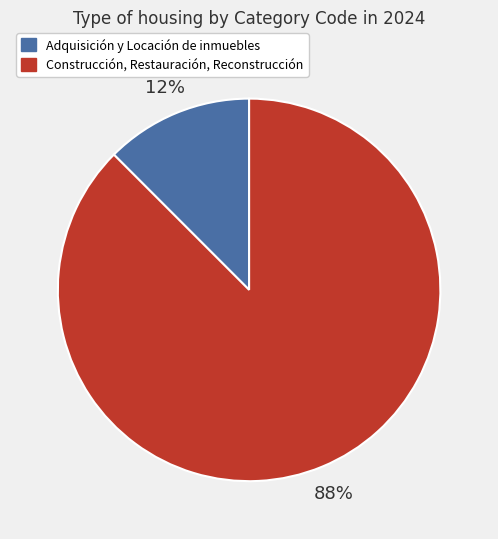

Which slice represents more than half of the pie?

Construcción, Restauración, Reconstrucción